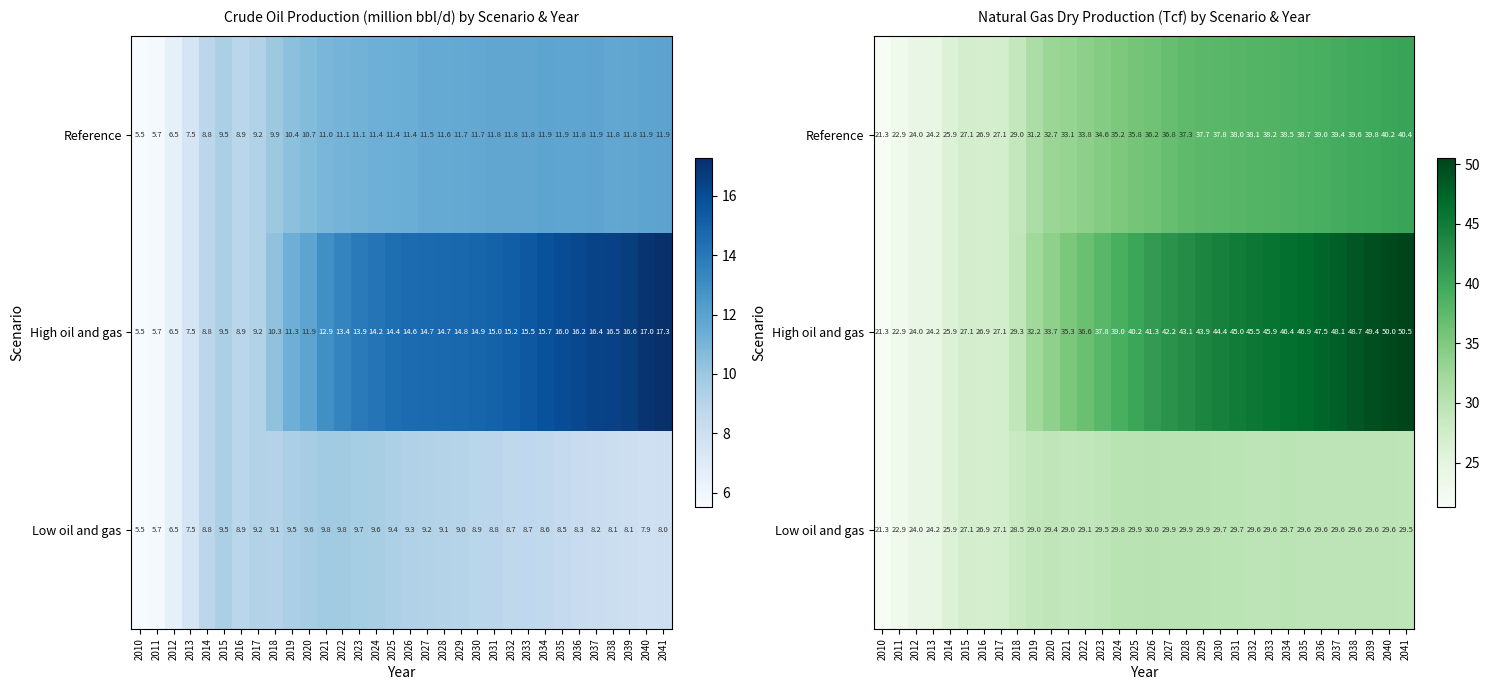

Count the number of categories in the chart.

32